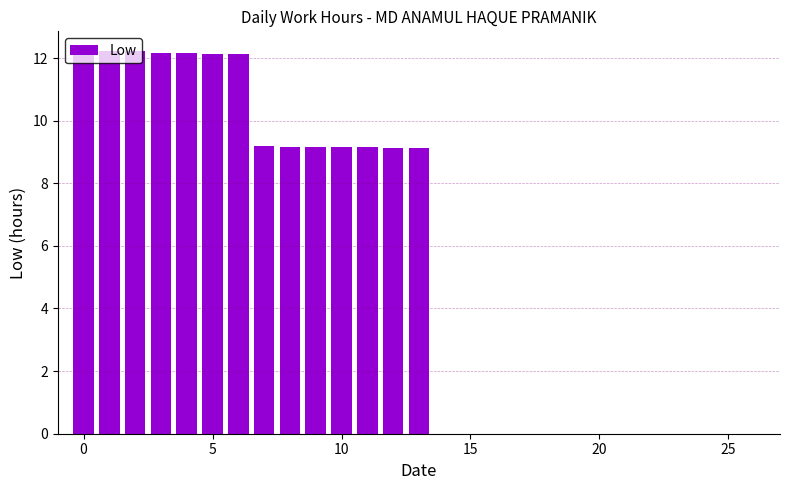

What is the maximum value shown in the chart?

12.2